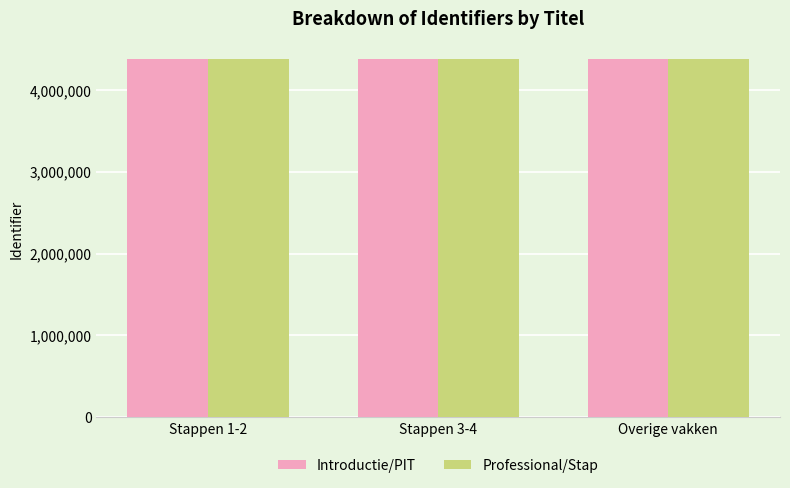

How many data points in Professional/Stap are less than 4378199?

1